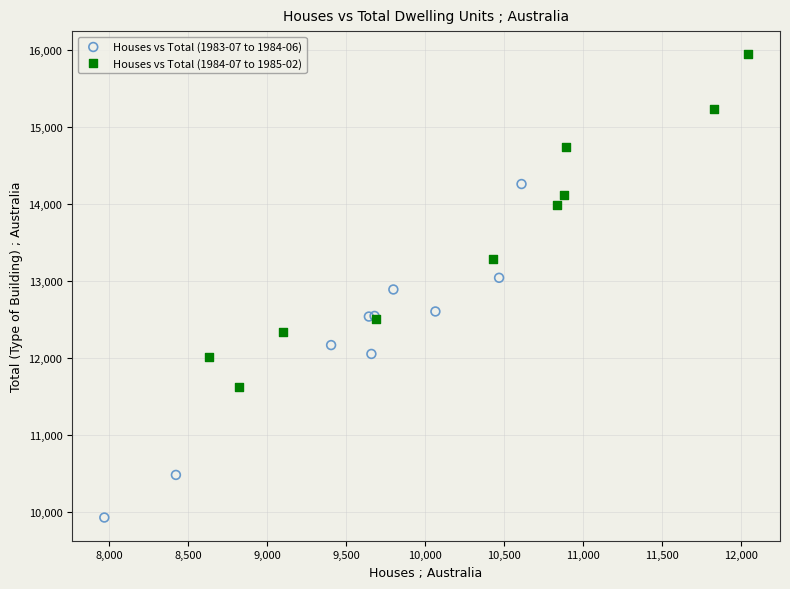

Which series contains the lowest Y value?

Houses vs Total (1983-07 to 1984-06)